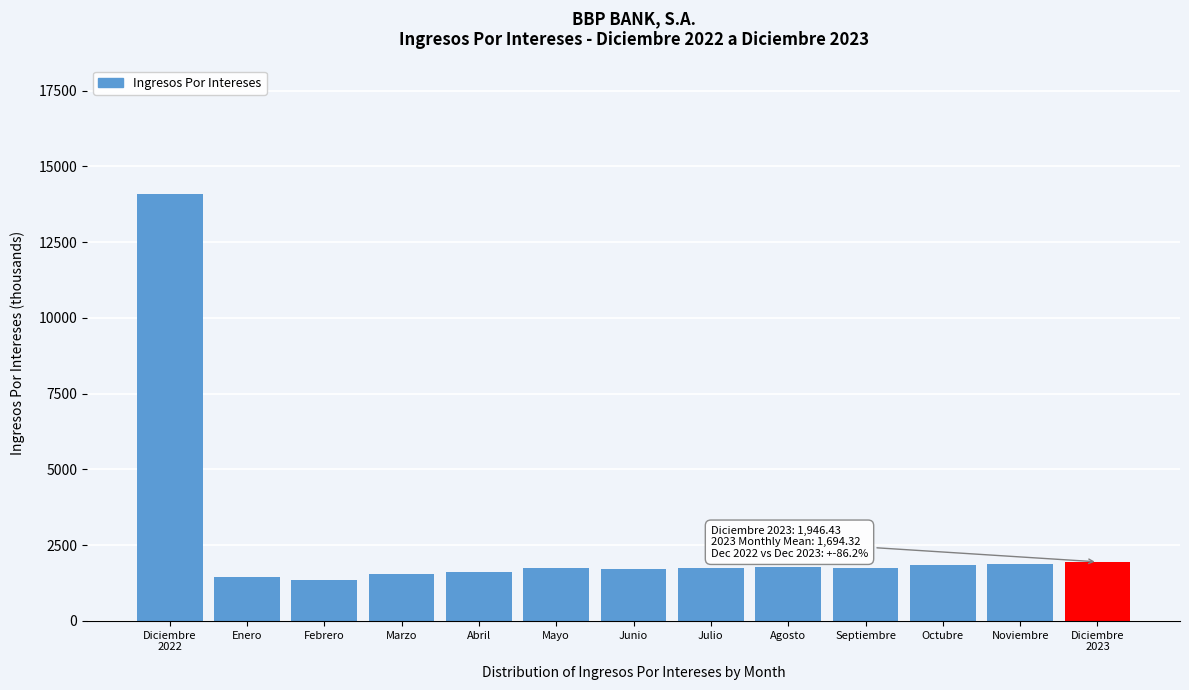

What is the change in value from Enero to Noviembre?

+421.4